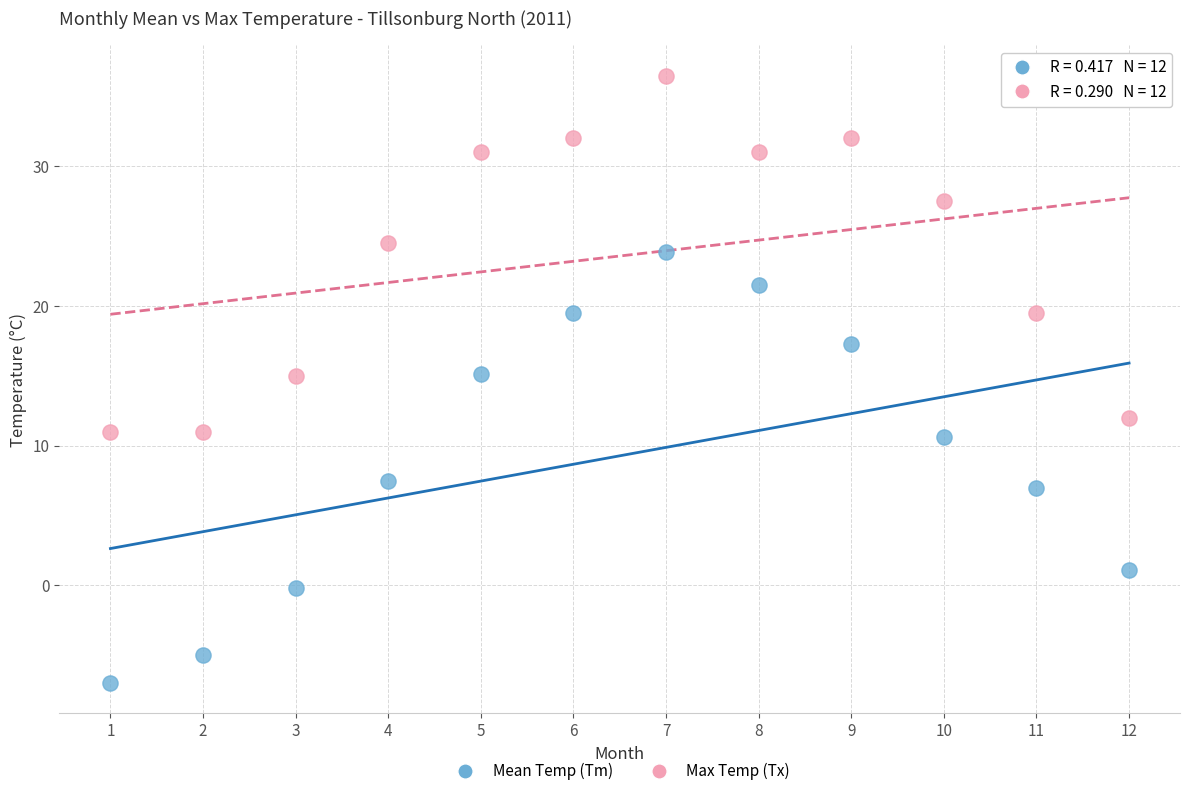

Which series reaches the maximum Y coordinate?

Max Temp (Tx)